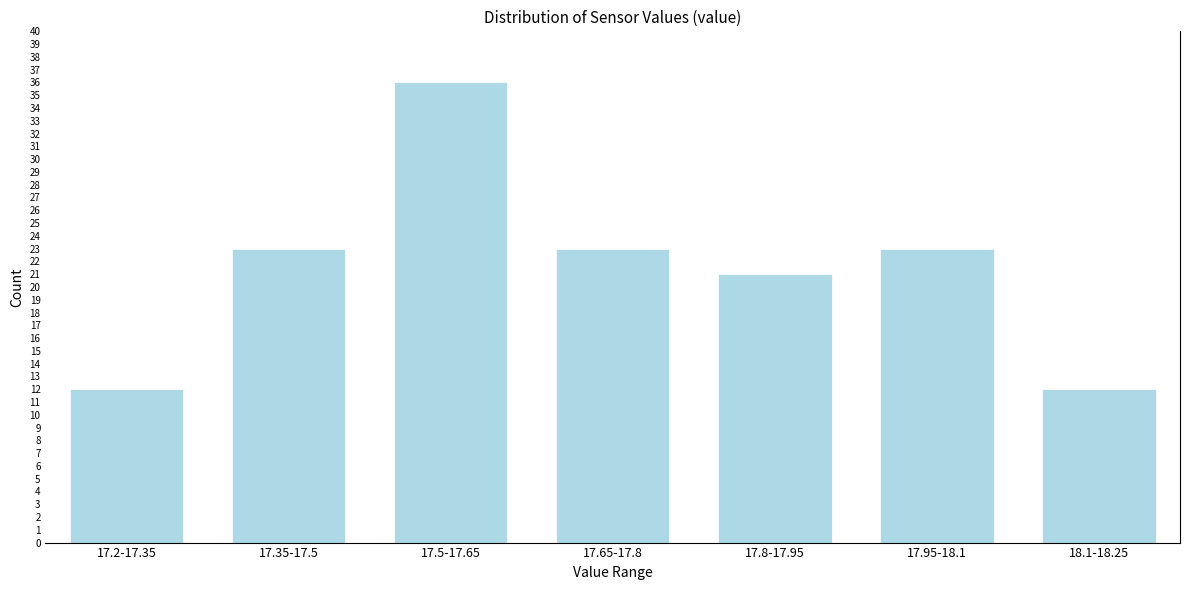

Reading left to right, extract all data points from this chart.

12	23	36	23	21	23	12